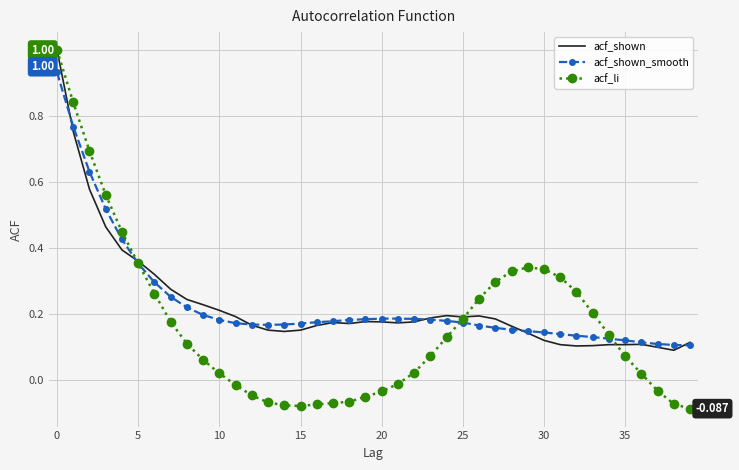

What is the maximum value shown in the chart?

1.0